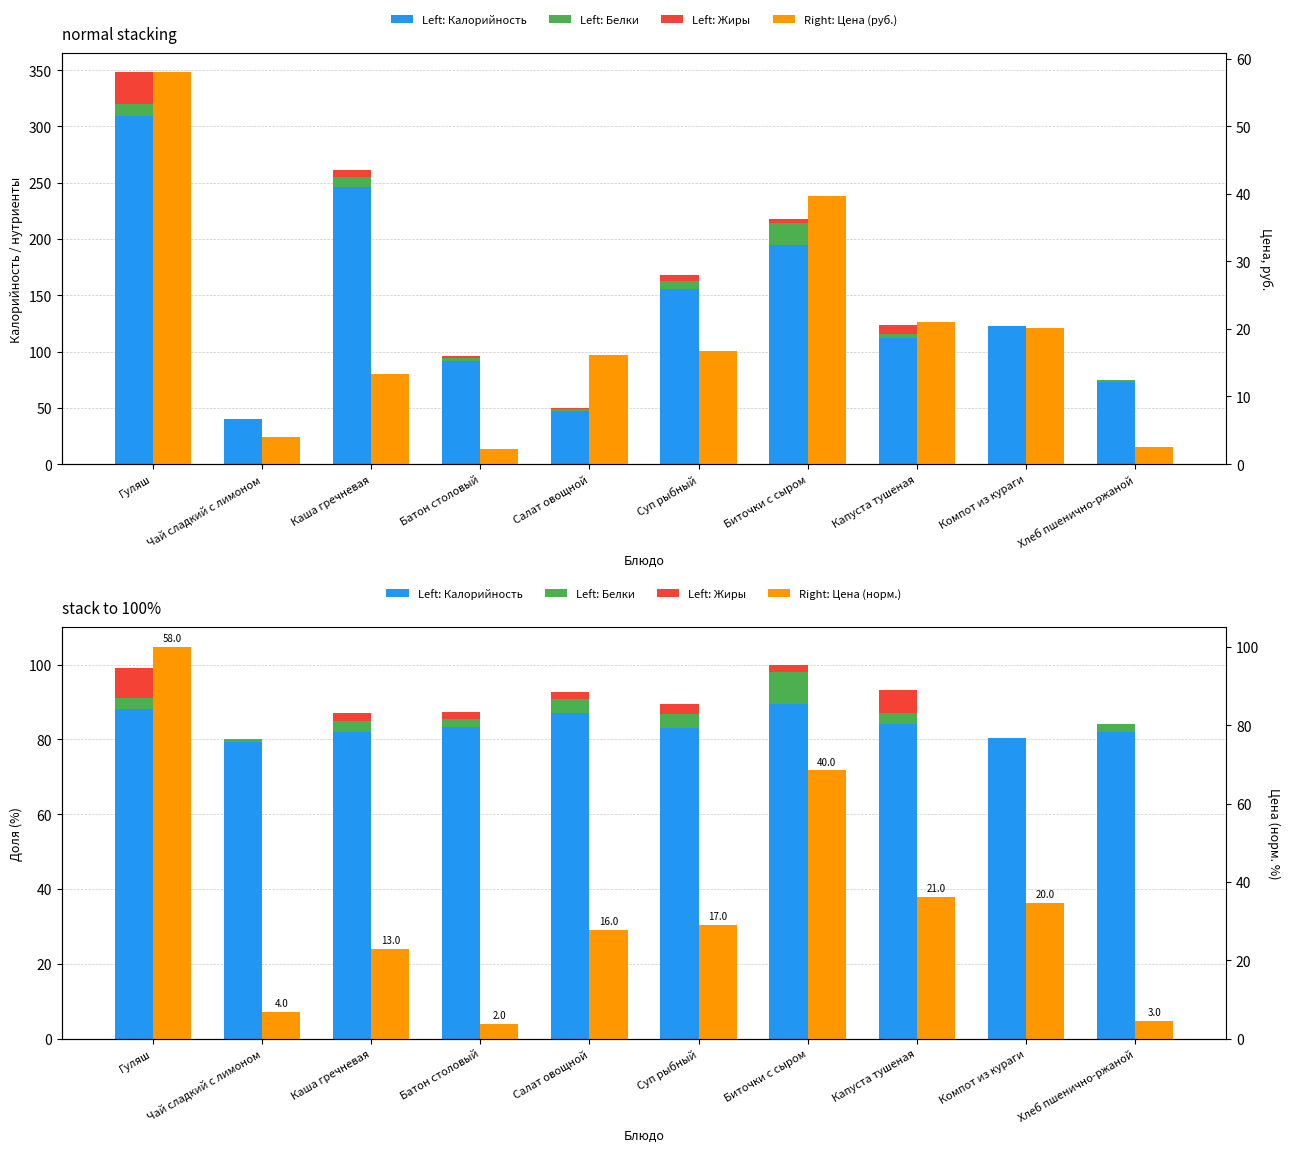

Rank the series at Гуляш from highest to lowest value.

Цена (норм.), Калорийность, Цена (руб.), Жиры, Белки